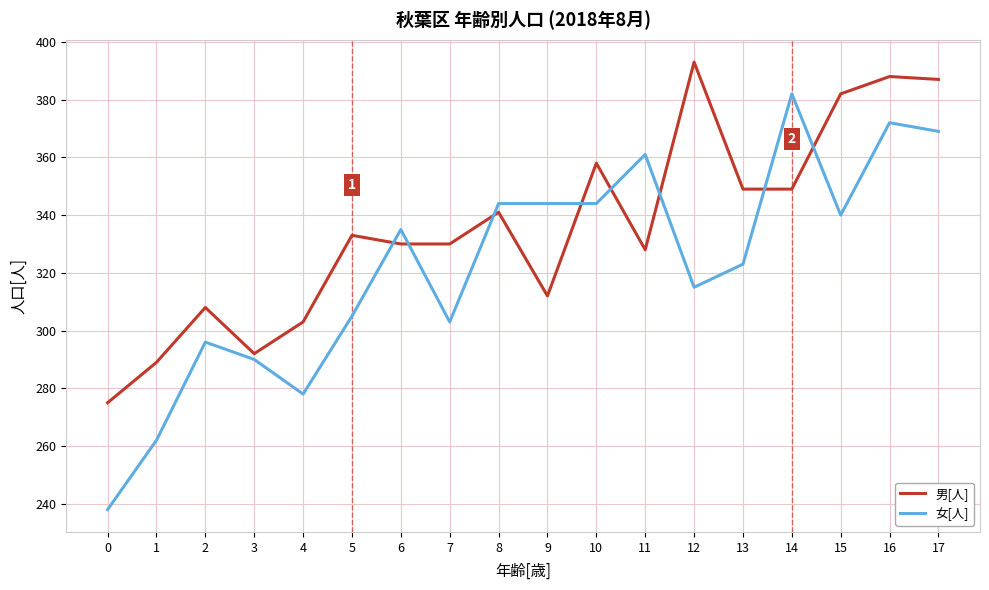

The value of 女[人] at 3 is 290. True or false?

True